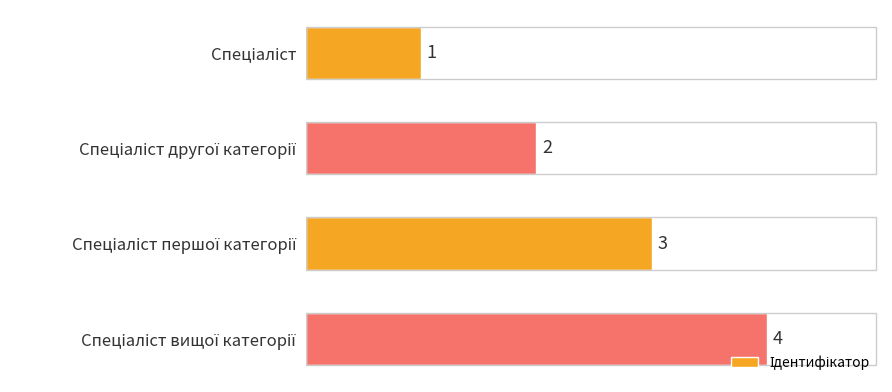

What is the sum of all values?

10